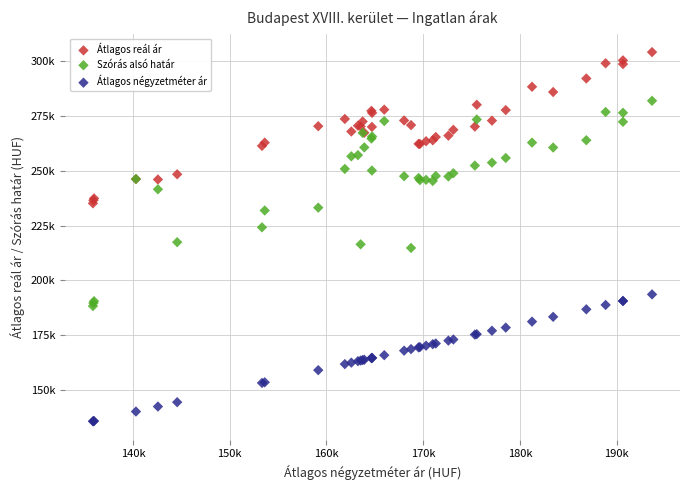

Which series has the largest Y range (max minus min)?

Szórás alsó határ